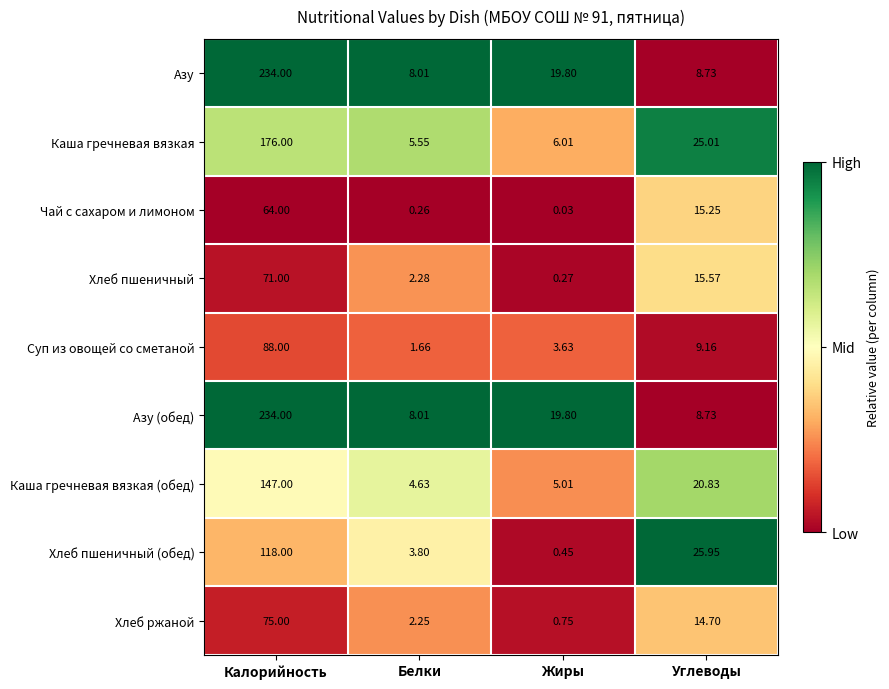

At which label does Азу (обед) reach its minimum?

Белки